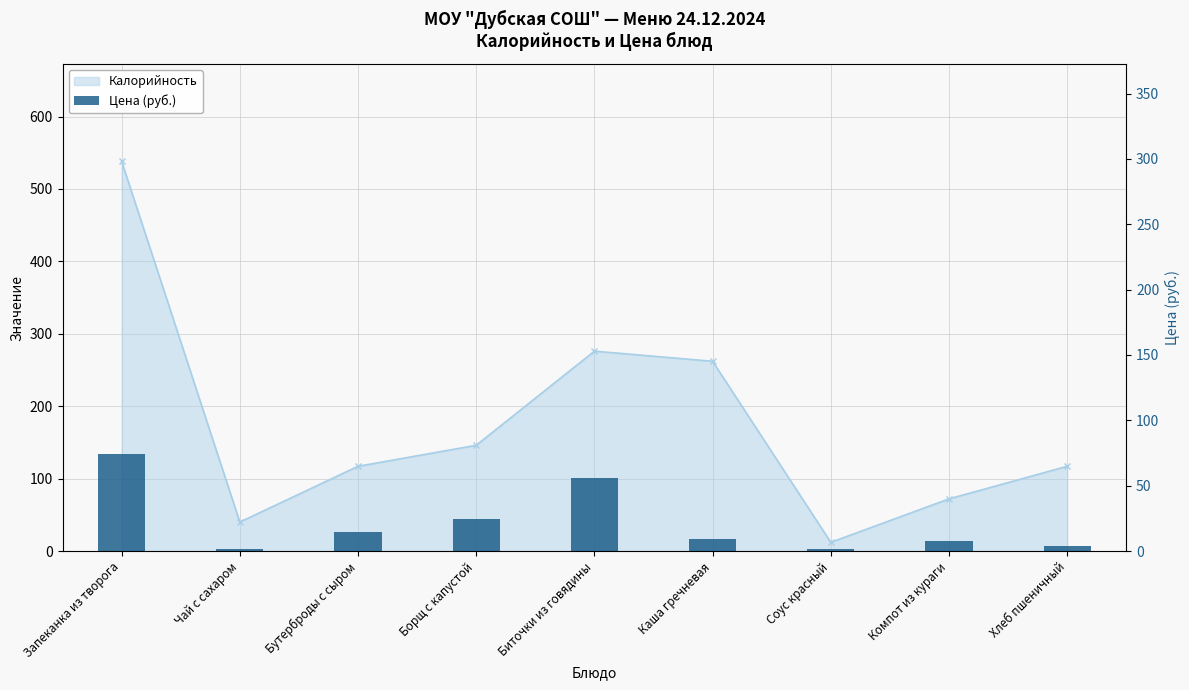

Reading right to left, list all the values displayed in this chart.

3.6	7.8	1.8	9.2	56.1	24.2	14.8	1.2	74.5